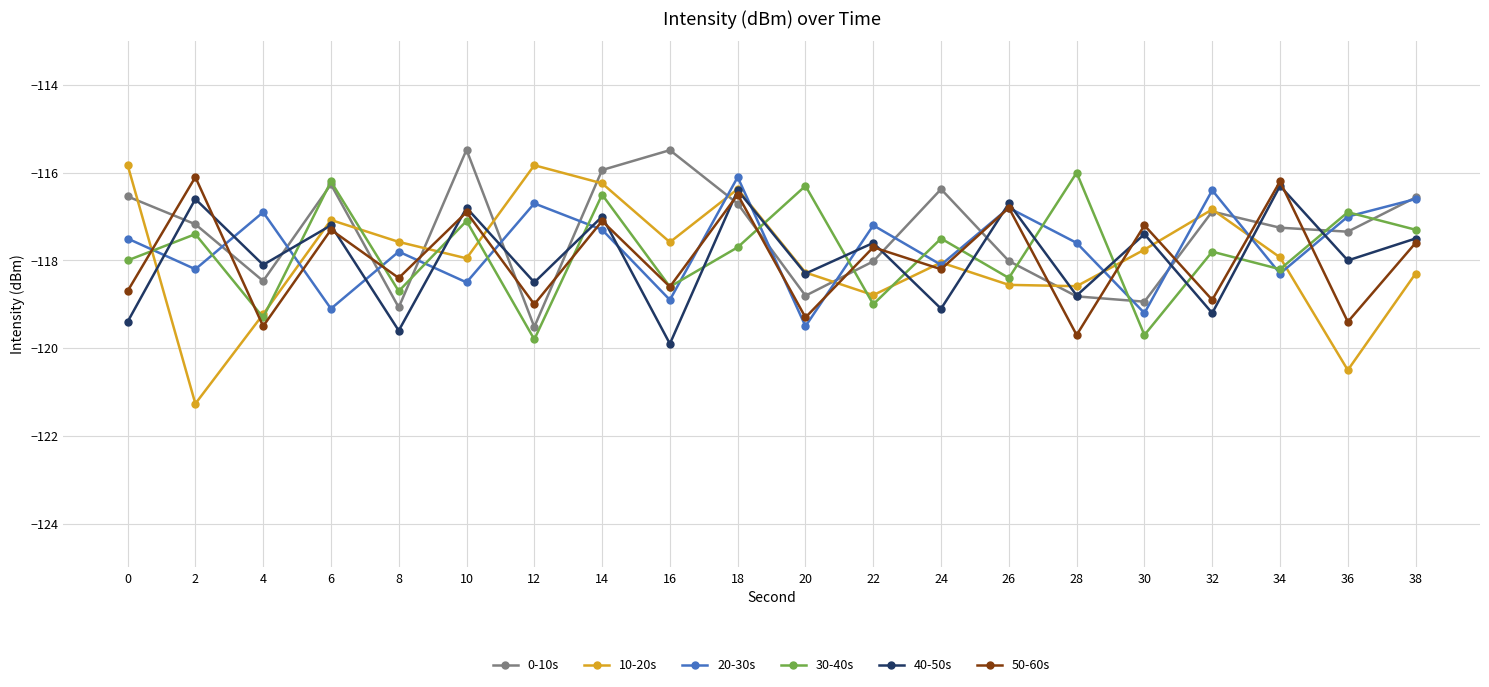

At which category does 30-40s reach its first local peak?

2